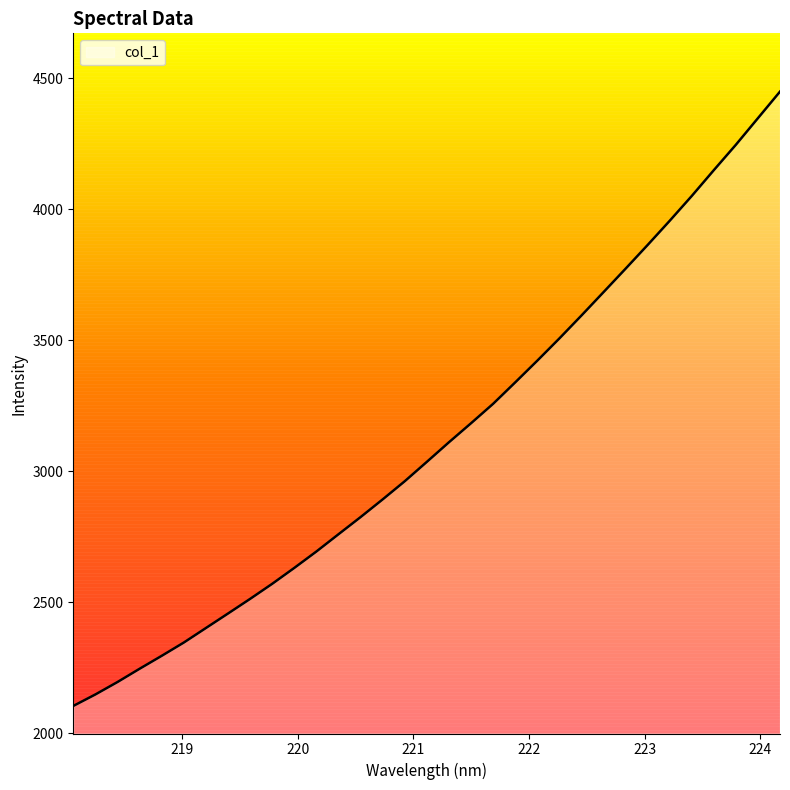

What is the difference between the maximum and minimum values?

2345.5